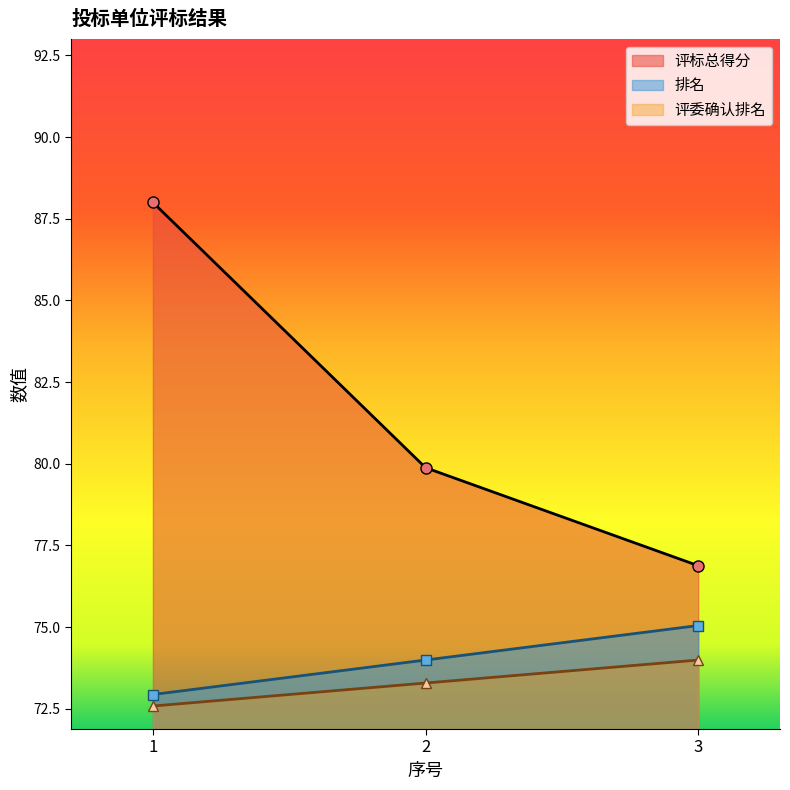

How many lines are shown in the chart?

3